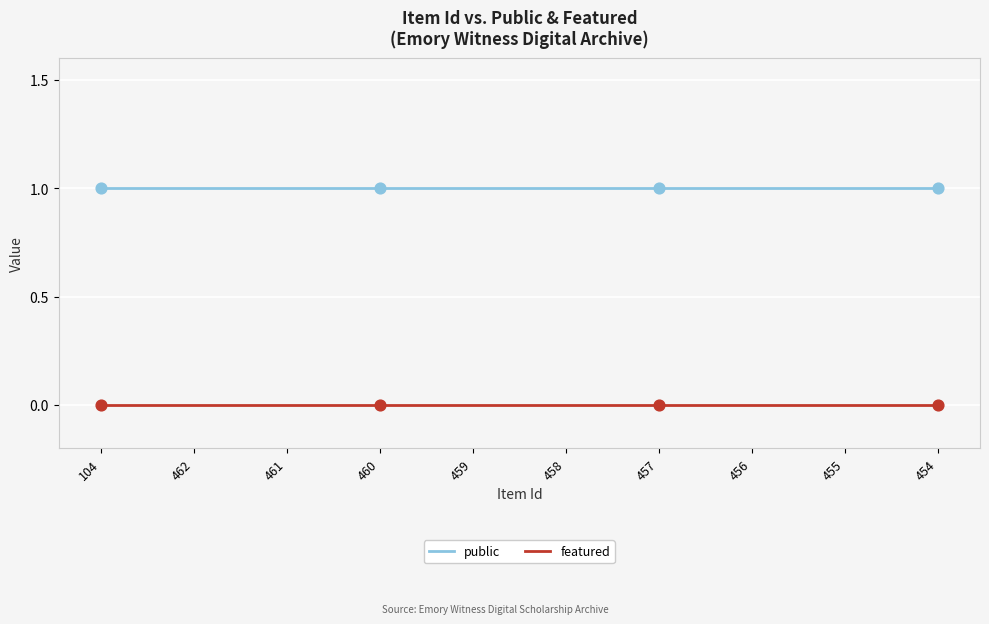

What is the total value across all series at 456?

1